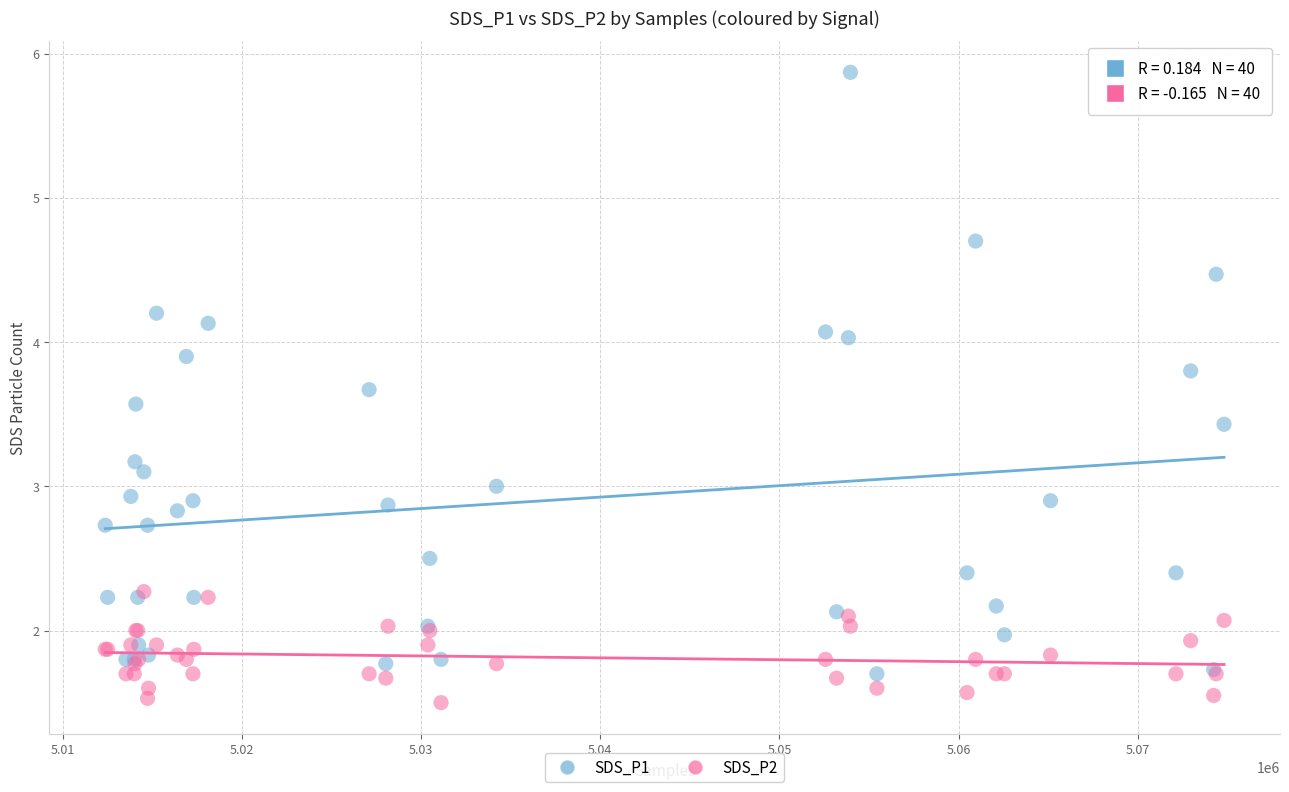

Which series has the largest Y range (max minus min)?

SDS_P1